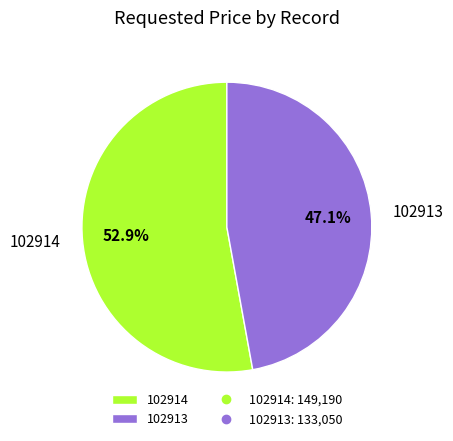

Does 102913 account for over 50% of the chart?

No